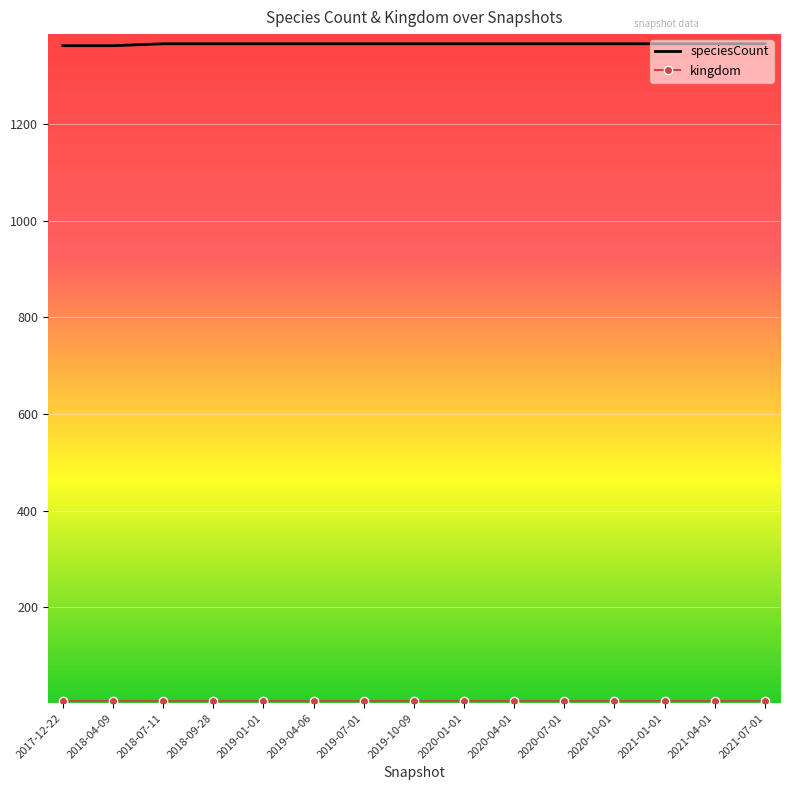

Which series has the largest total across all categories?

speciesCount